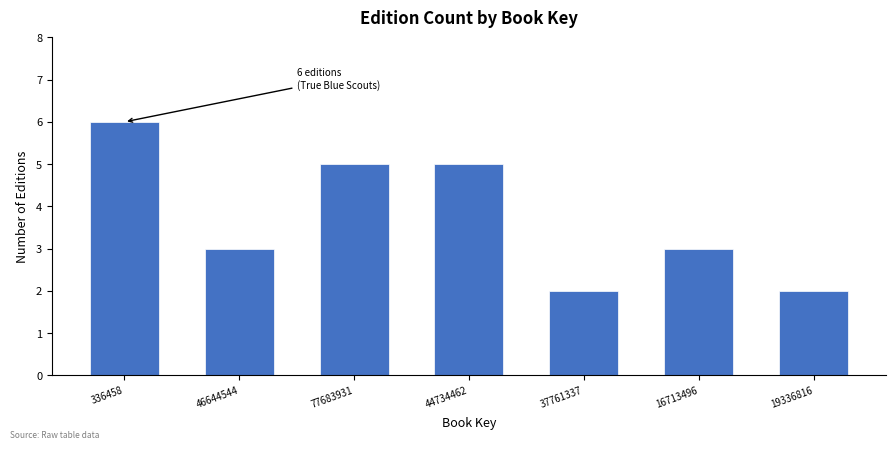

Reading right to left, transcribe all the data shown in this chart.

2	3	2	5	5	3	6